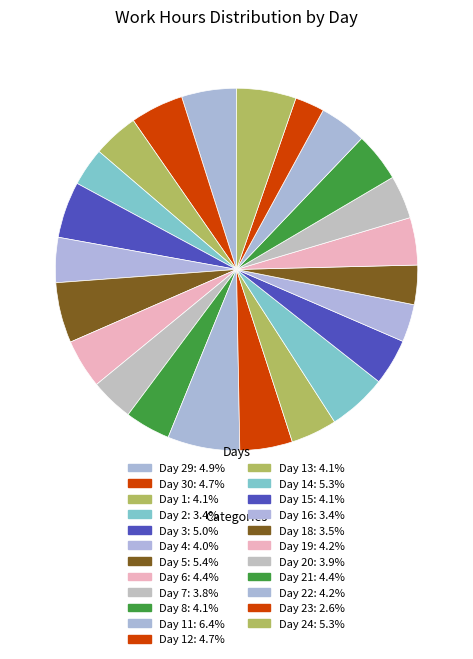

How many segments does this pie chart have?

23